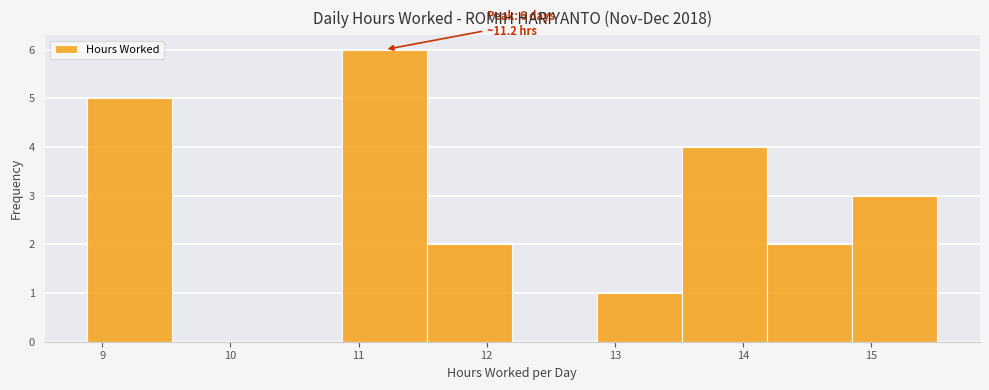

Which range on the x-axis has the tallest bar?

10.9 to 11.5